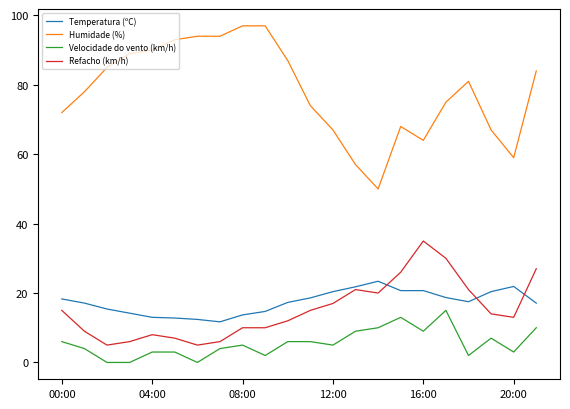

Does the chart have visible grid lines?

No